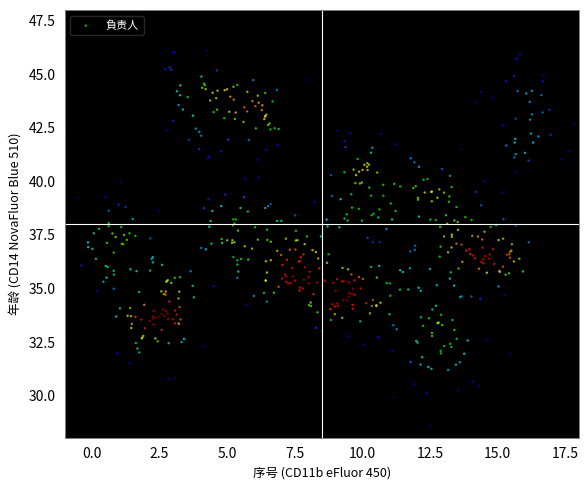

What is the range of Y values (max minus min)?

17.5